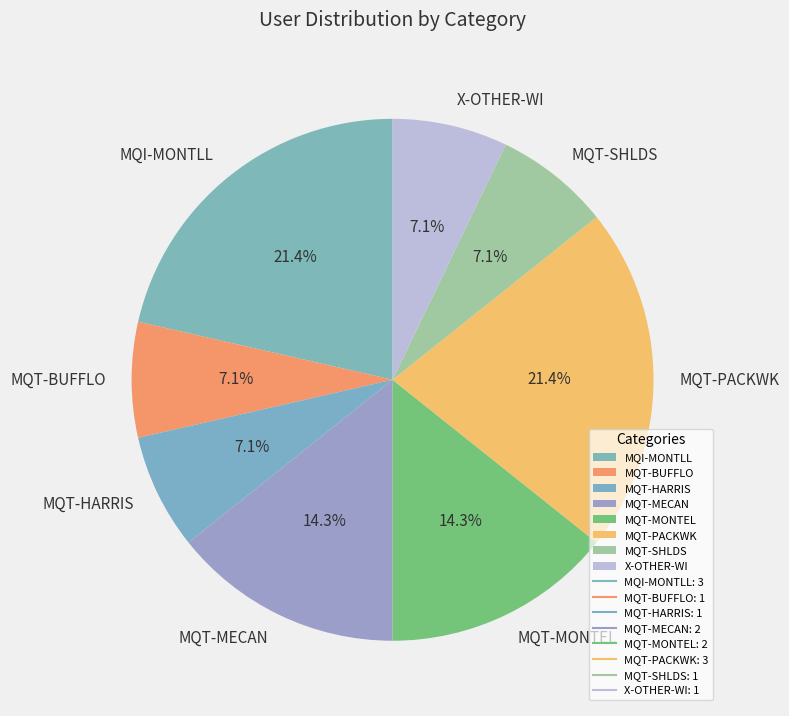

Do MQI-MONTLL and MQT-MONTEL together represent more than half of the pie?

No